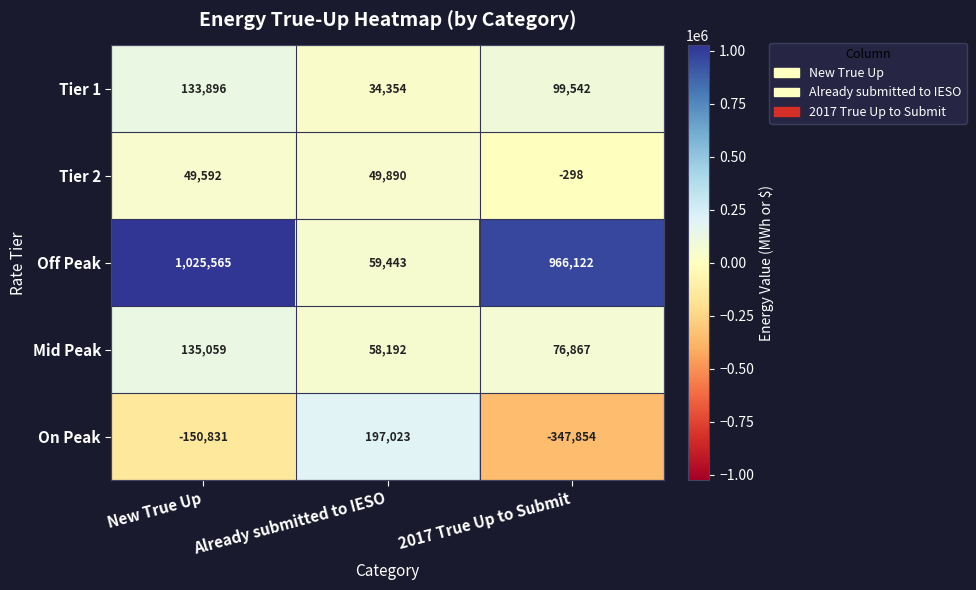

Rank the series at New True Up from highest to lowest value.

Off Peak, Mid Peak, Tier 1, Tier 2, On Peak